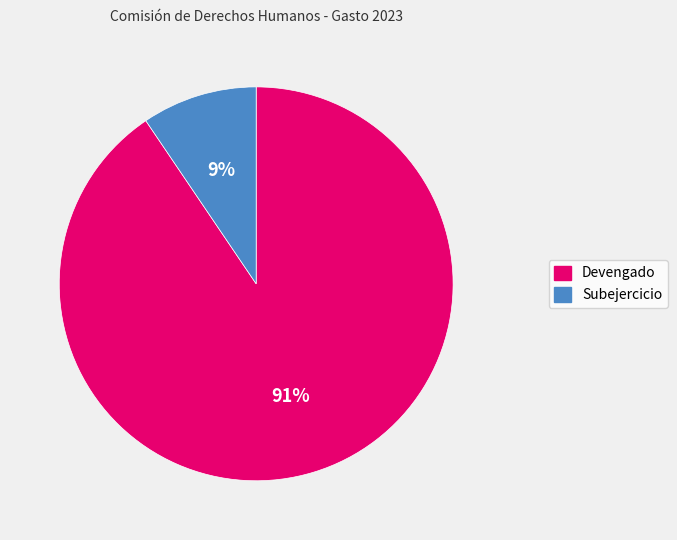

What is the smallest slice in the pie chart?

Subejercicio